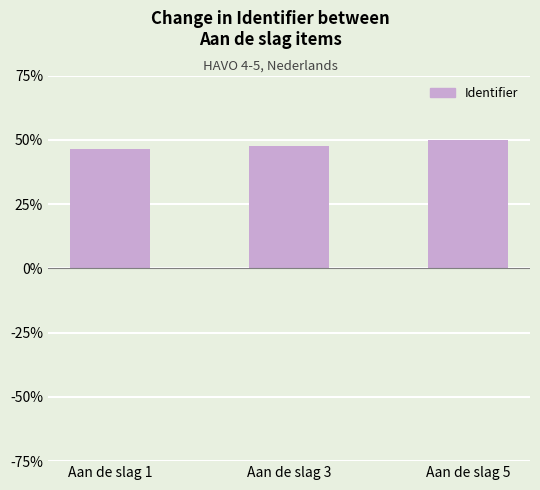

Rank the categories by value from highest to lowest.

Aan de slag 5, Aan de slag 3, Aan de slag 1